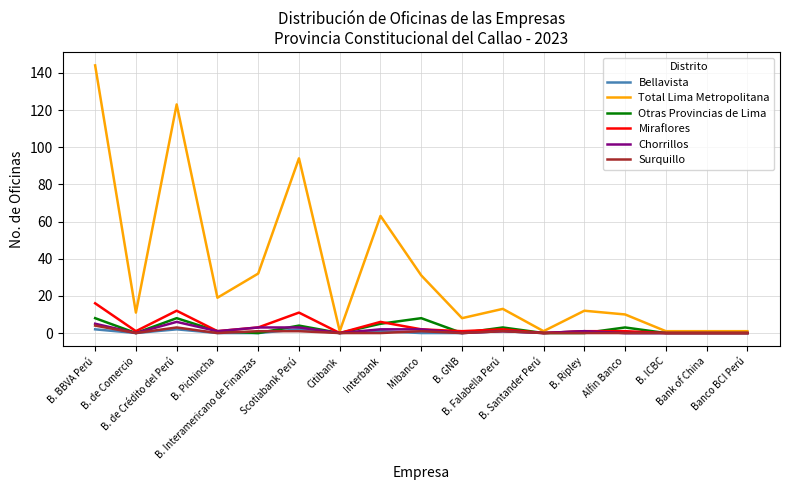

Which series has the widest spread of values?

Total Lima Metropolitana